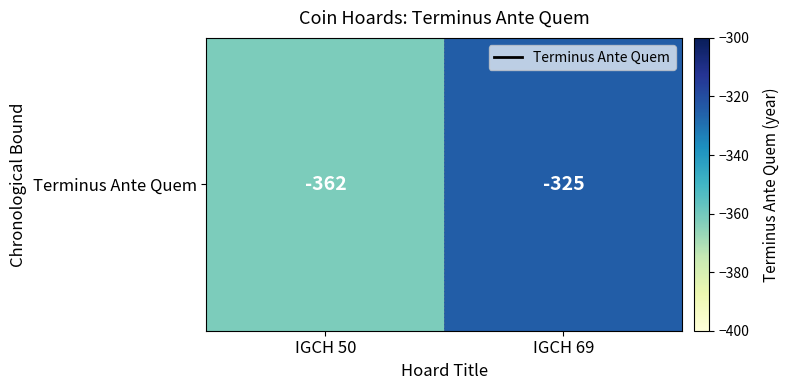

What is the change in value from IGCH 50 to IGCH 69?

+37